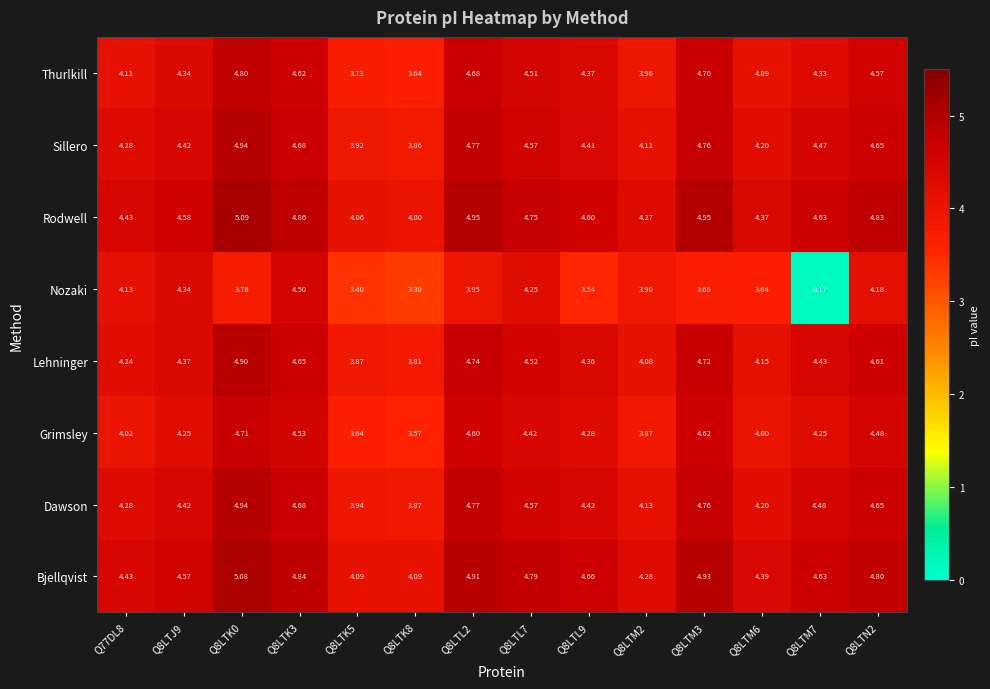

Which series has the largest total across all categories?

Bjellqvist